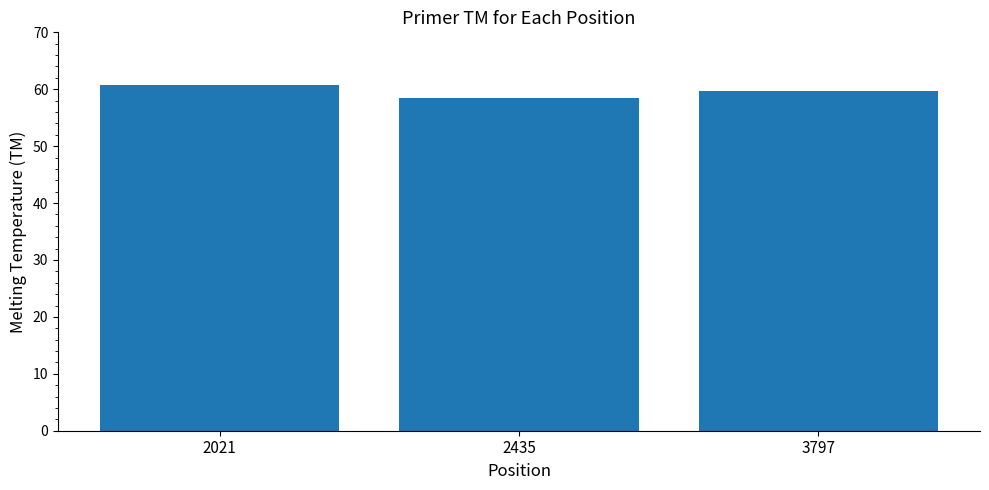

Are the bars grouped side by side (vs. stacked)?

No